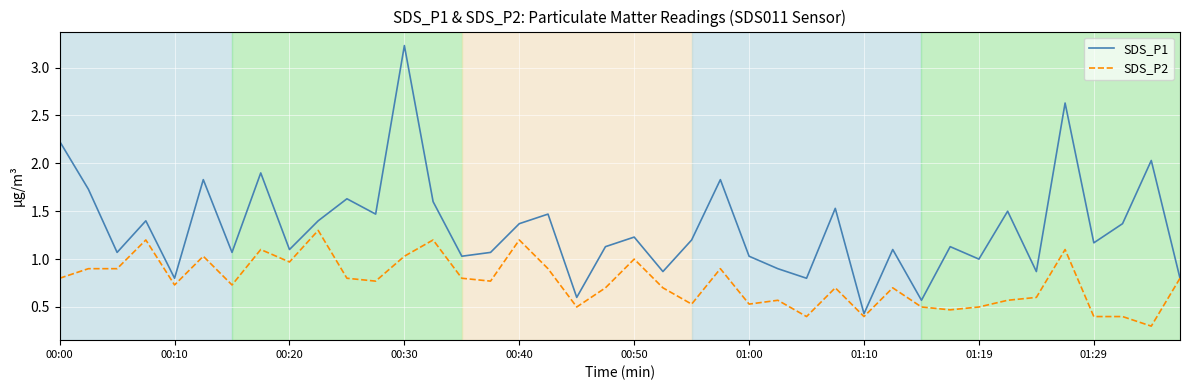

Which series has the widest spread of values?

SDS_P1